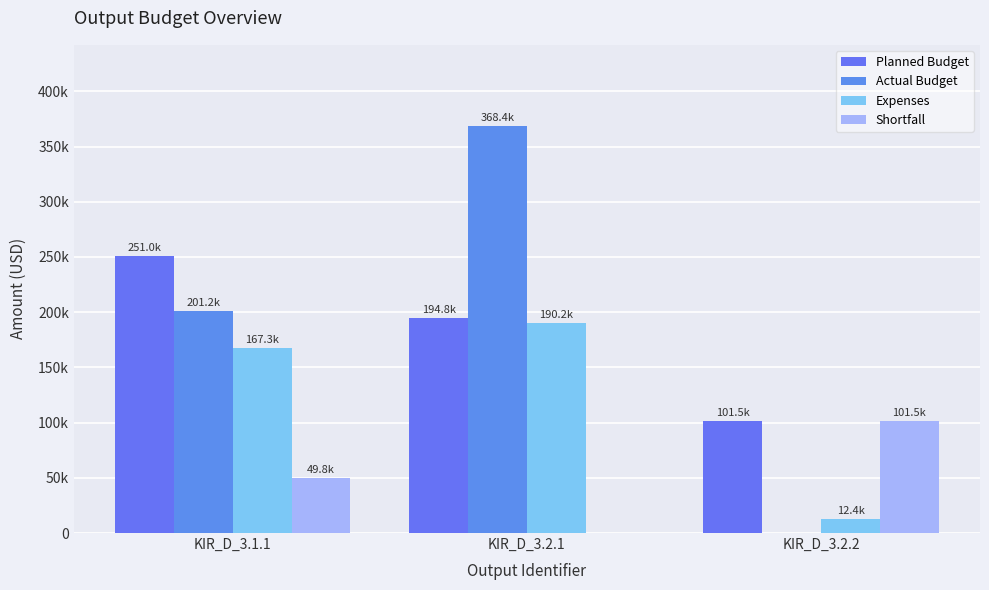

At KIR_D_3.1.1, list the series in order from largest to smallest.

Planned Budget, Actual Budget, Expenses, Shortfall